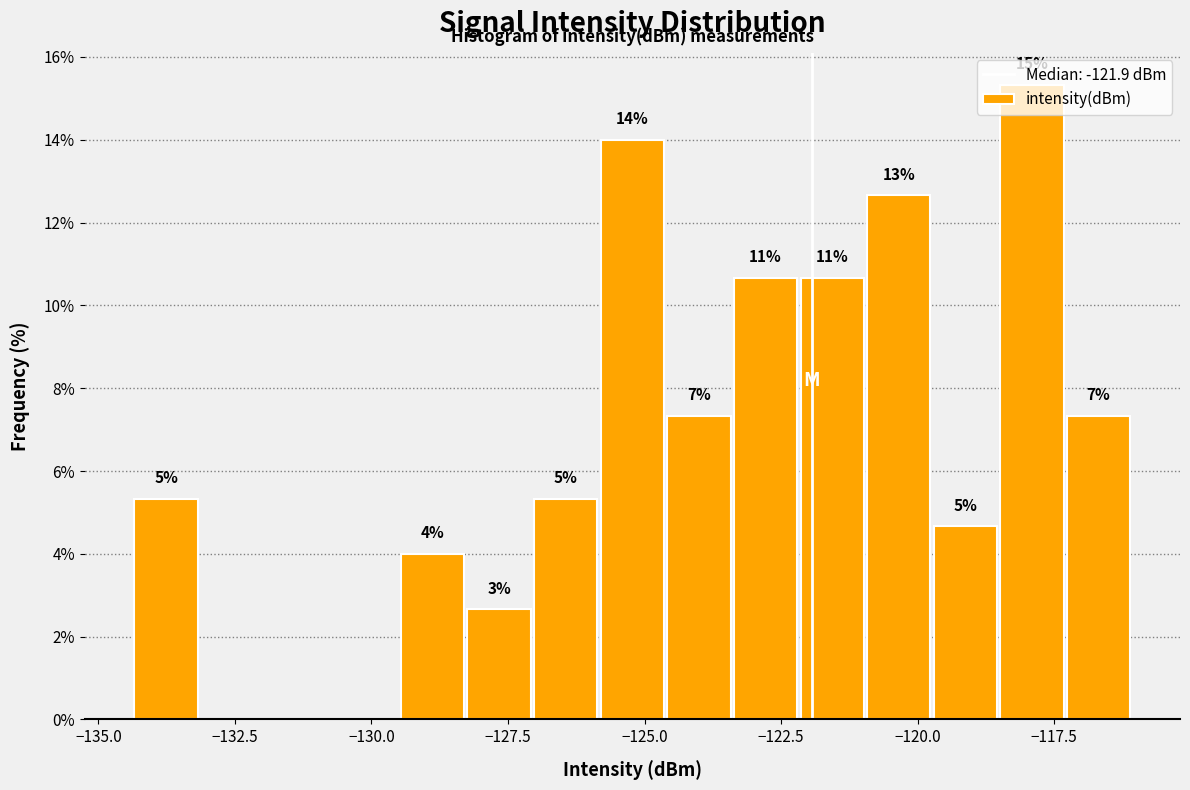

Read against the x-axis, roughly where is the centre of the tallest bar?

-118.0